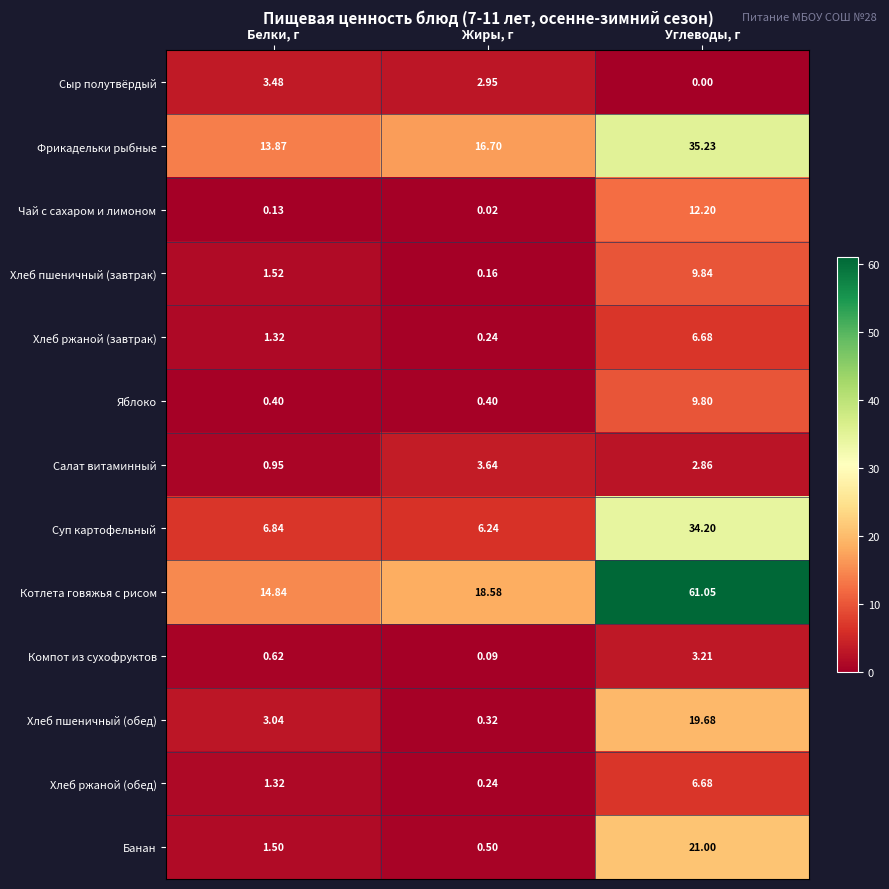

Rank the categories by Фрикадельки рыбные value from lowest to highest.

Белки, г, Жиры, г, Углеводы, г